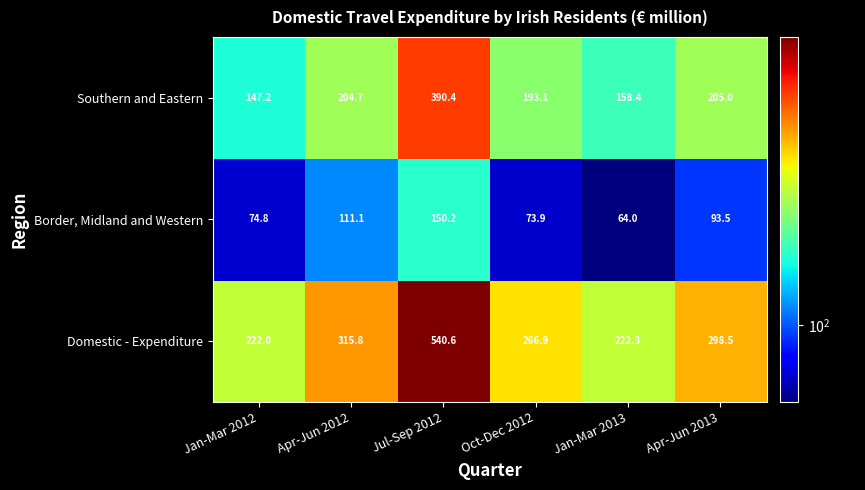

Which category has the highest value across all series?

Jul-Sep 2012